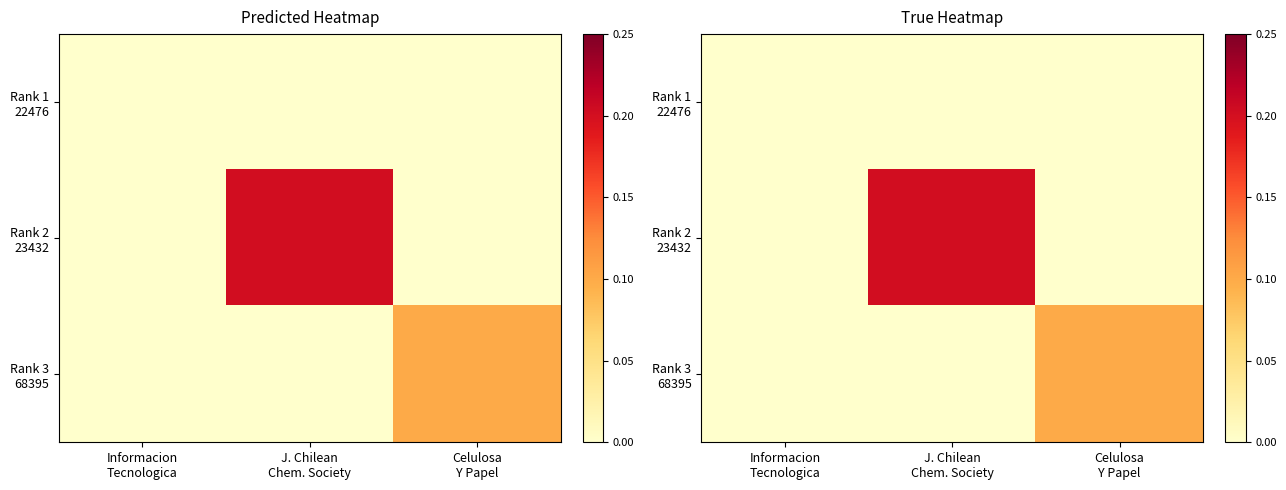

List the series in order of their peak value, lowest first.

Rank 1 22476, Rank 3 68395, Rank 2 23432